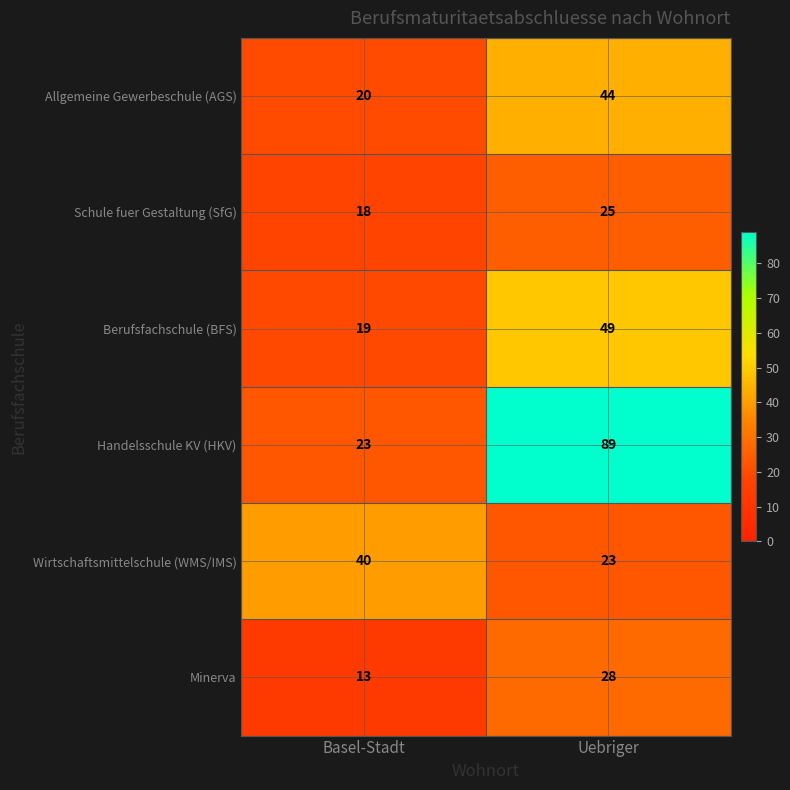

What is the total value across all series at Basel-Stadt?

133